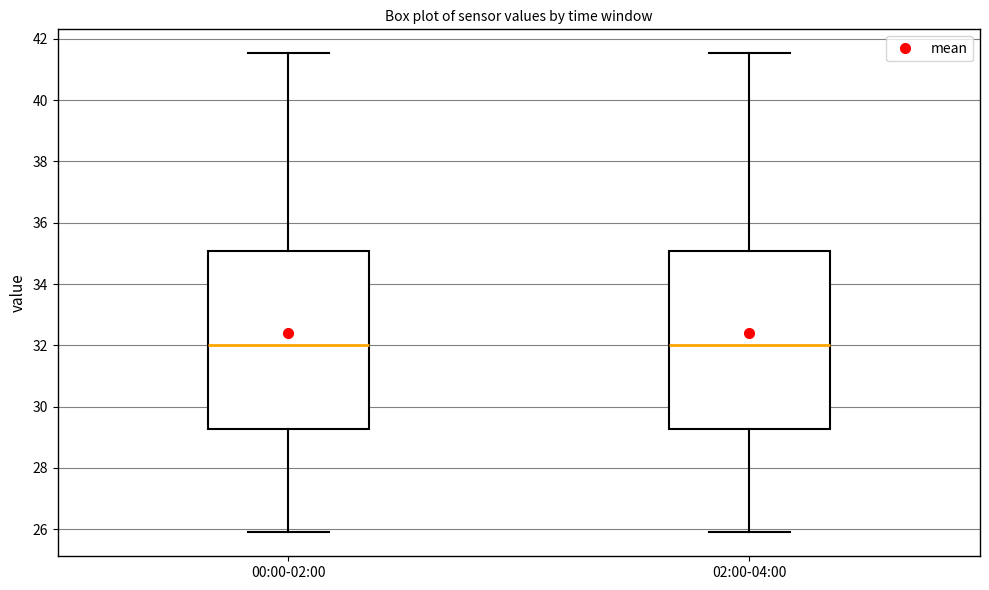

Where does the lower whisker of the box for 00:00-02:00 end on the y-axis? The values are not printed on the chart, so give them approximately, as read against the axis.

26.0